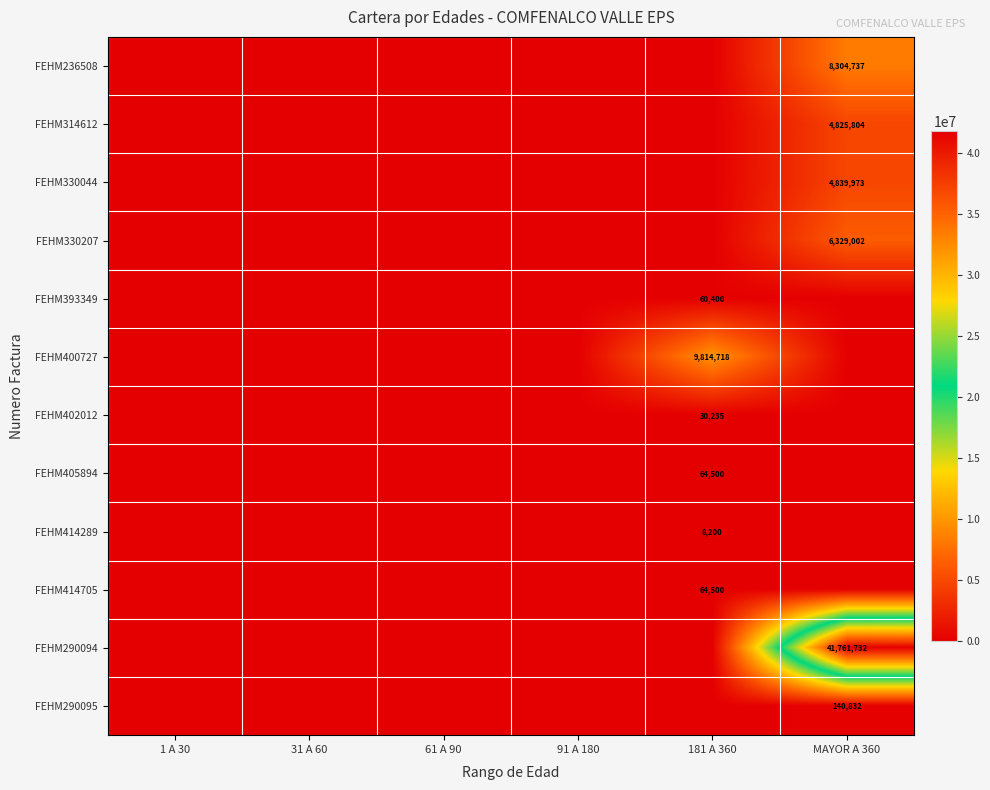

At 91 A 180, list the series in order from smallest to largest.

FEHM236508, FEHM314612, FEHM330044, FEHM330207, FEHM393349, FEHM400727, FEHM402012, FEHM405894, FEHM414289, FEHM414705, FEHM290094, FEHM290095